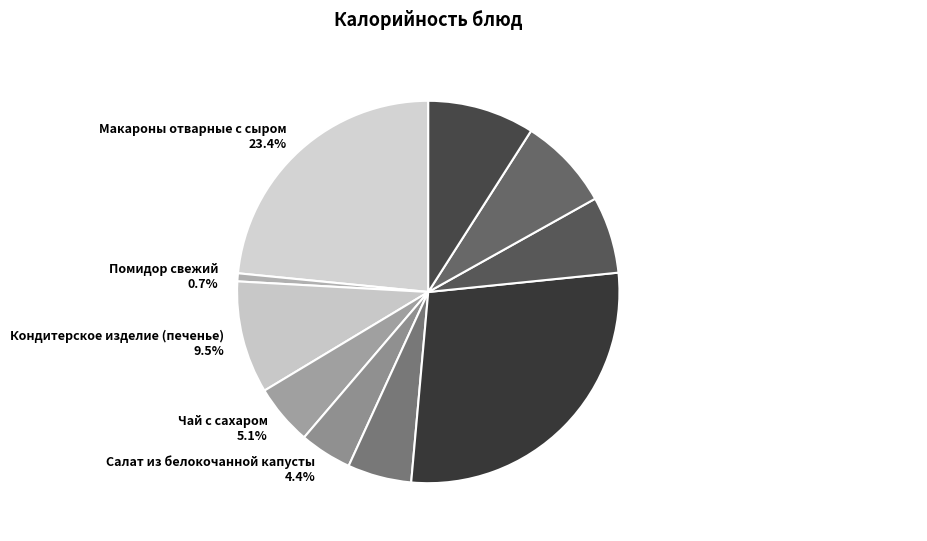

To the nearest percent, what is the difference between the Макароны отварные с сыром and Кондитерское изделие (печенье) slice percentages?

14%